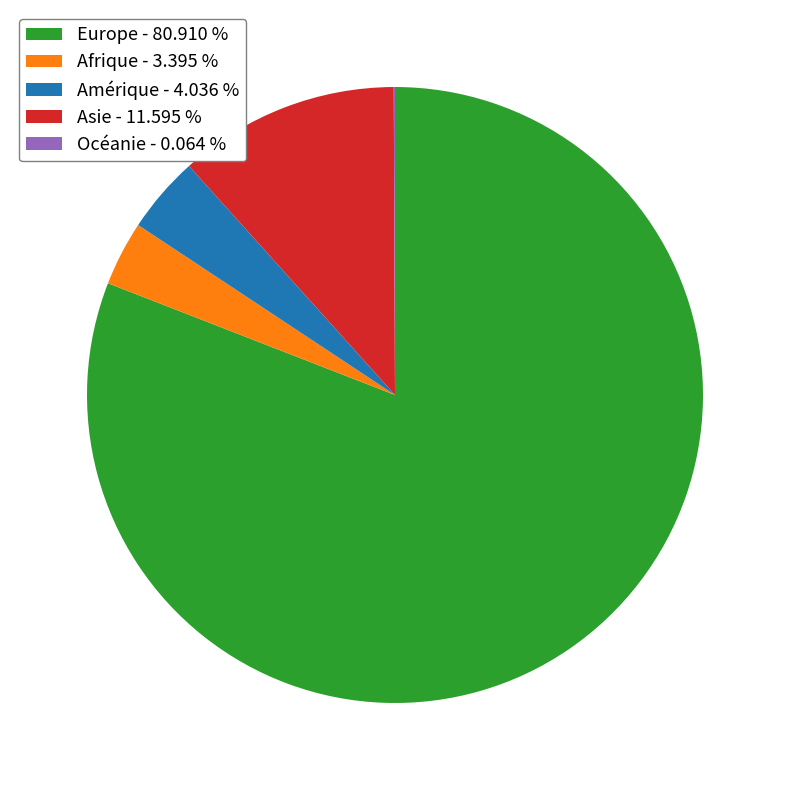

Combined, do Amérique - 4.036 % and Europe - 80.910 % account for over 50%?

Yes